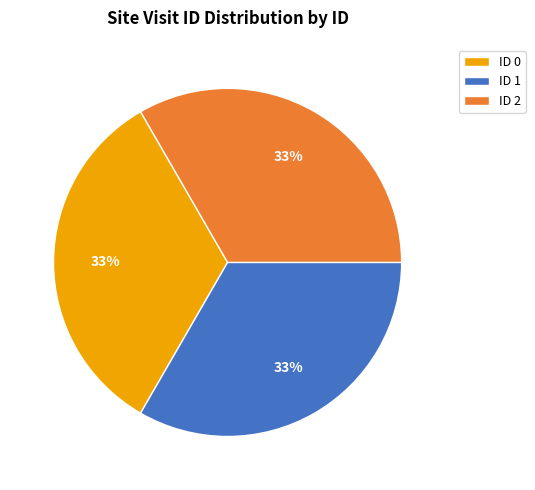

To the nearest percent, what is the average slice percentage?

33%